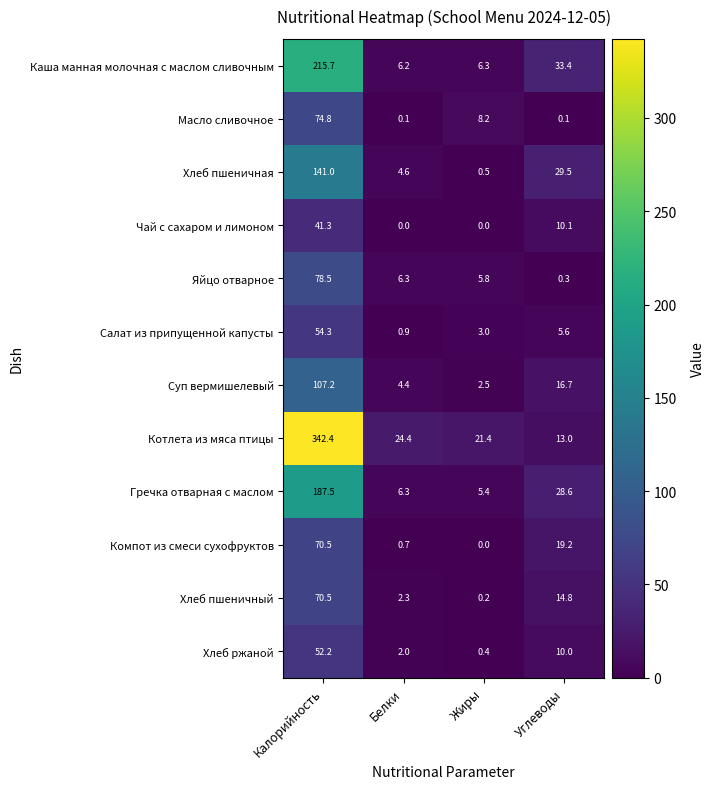

At which category is the sum across all series the highest?

Калорийность